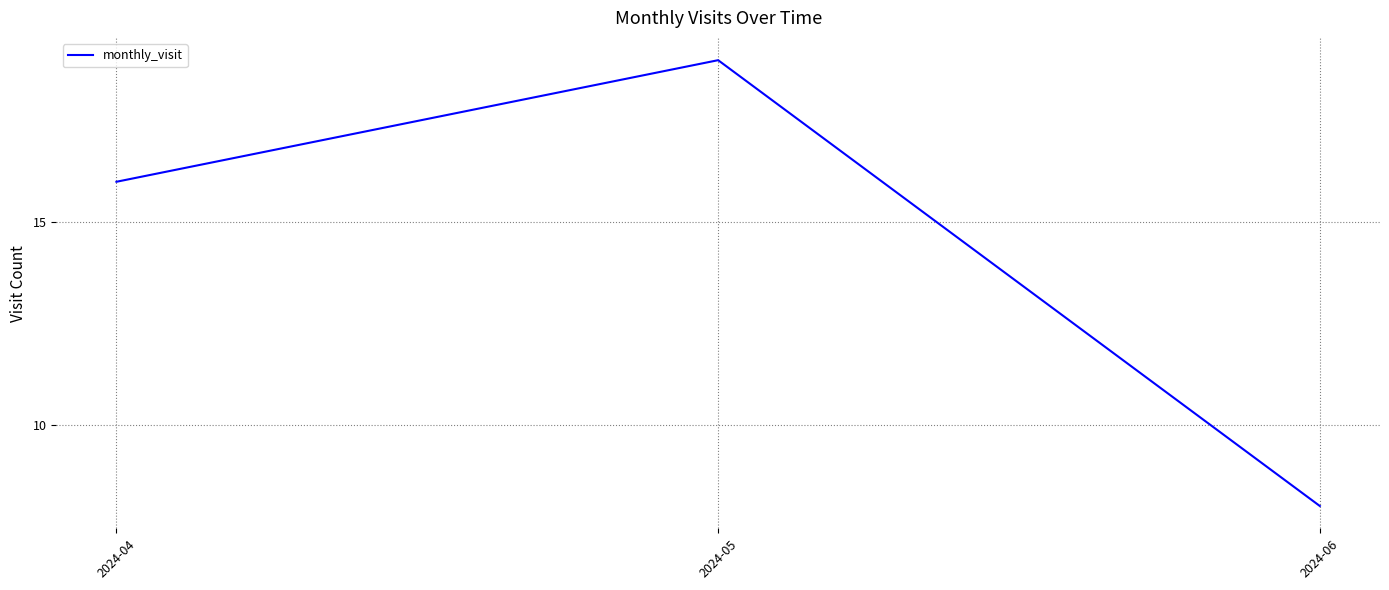

Which label corresponds to the smallest value in the chart?

2024-06